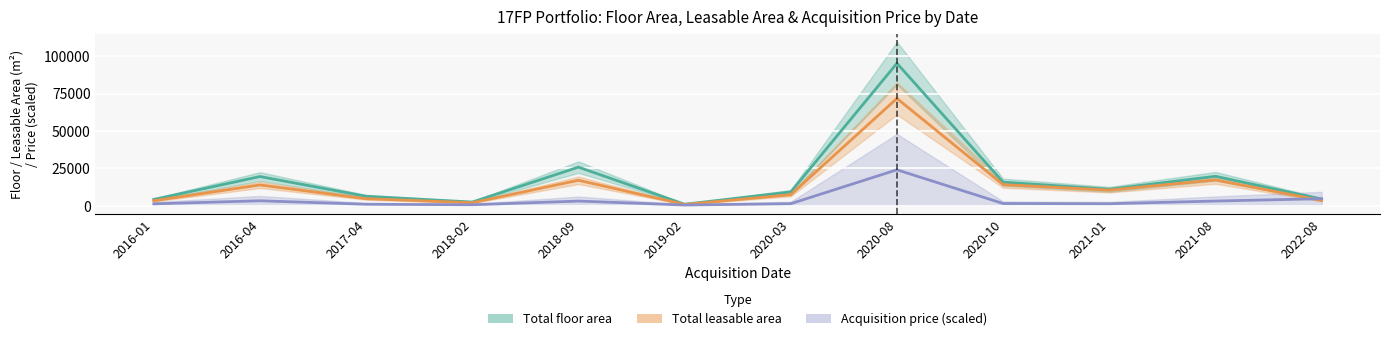

At which category is the sum across all series the highest?

2020-08